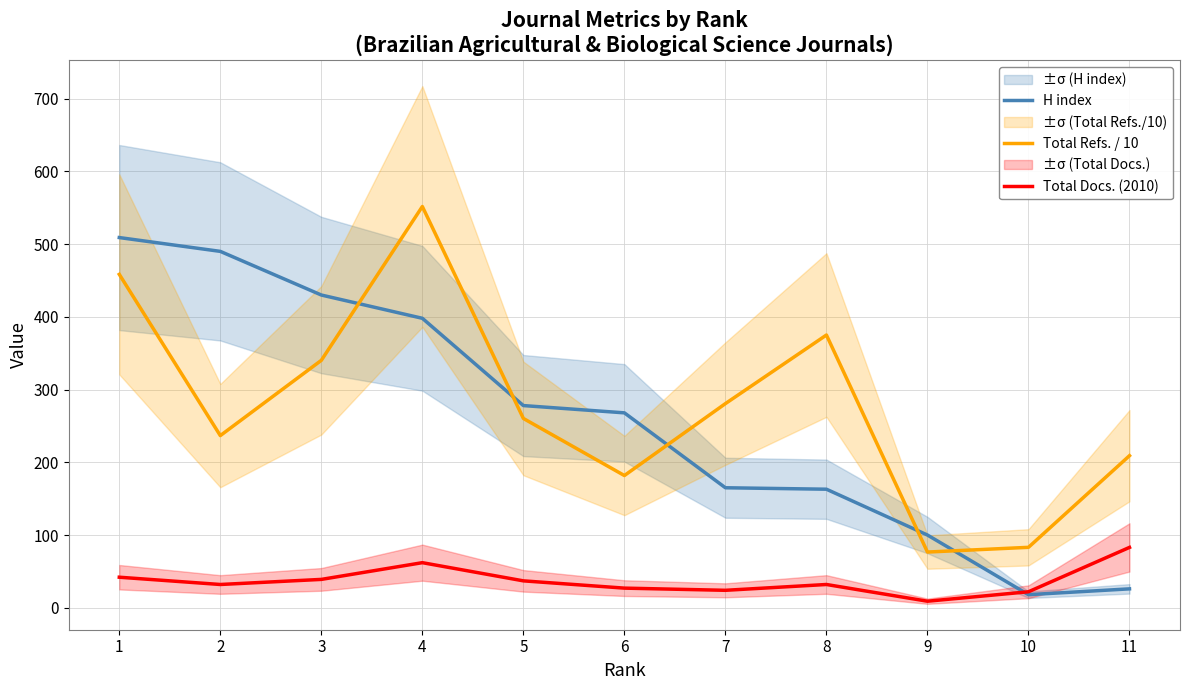

List the labels in order of H index value, smallest first.

10, 11, 9, 8, 7, 6, 5, 4, 3, 2, 1